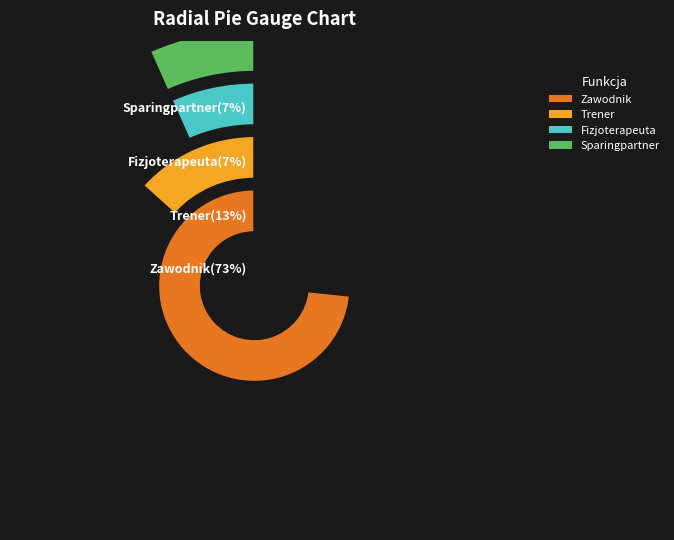

What is the largest slice in the pie chart?

Zawodnik